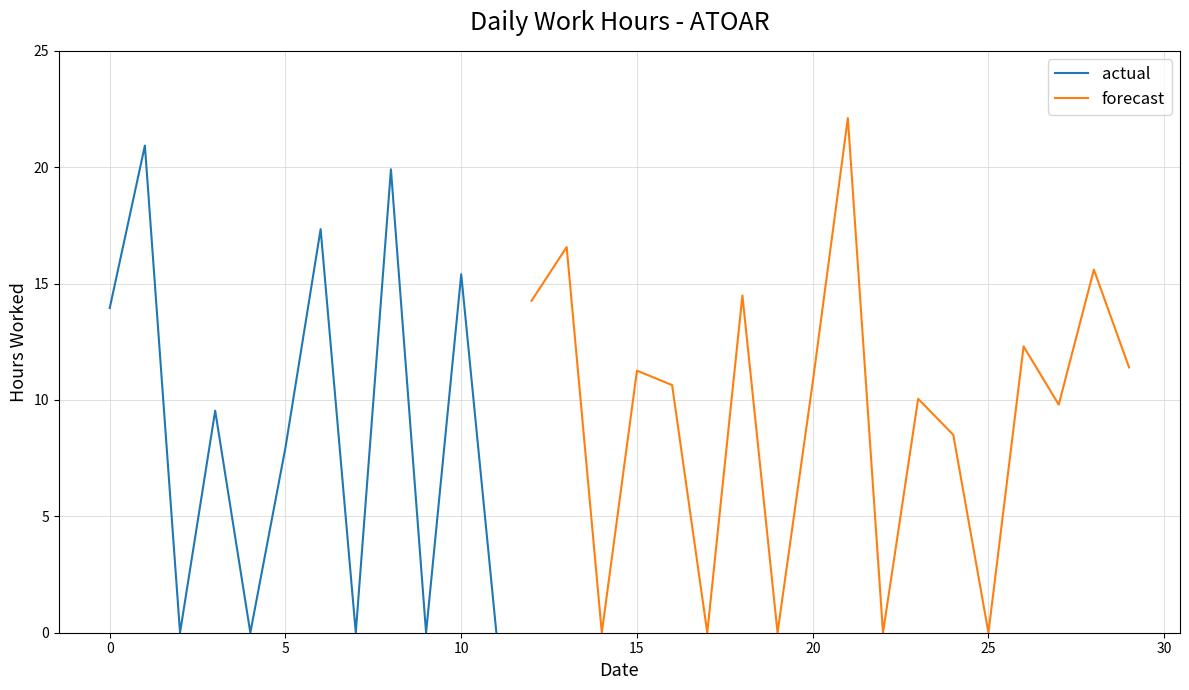

True or false: actual has a value of 13.5 at 5.

False